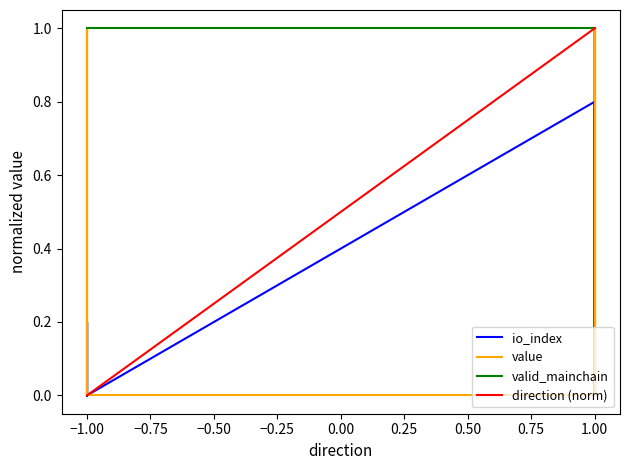

What is the difference between the maximum and second lowest values in the direction (norm) series?

1.0